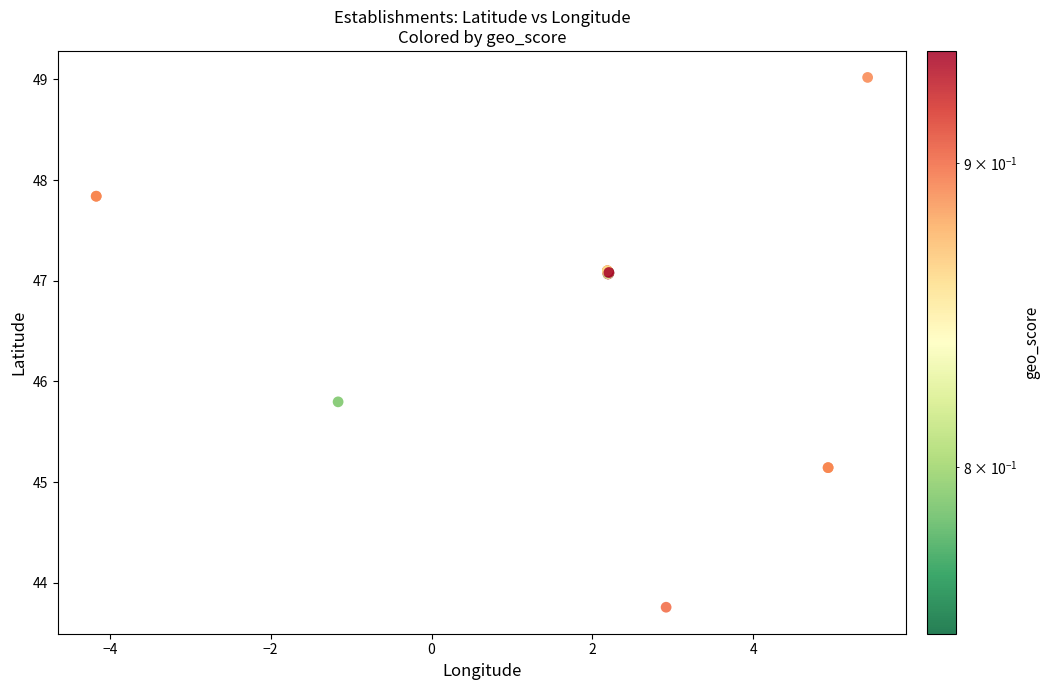

What Y value in the scatter plot is closest to 46?

45.8